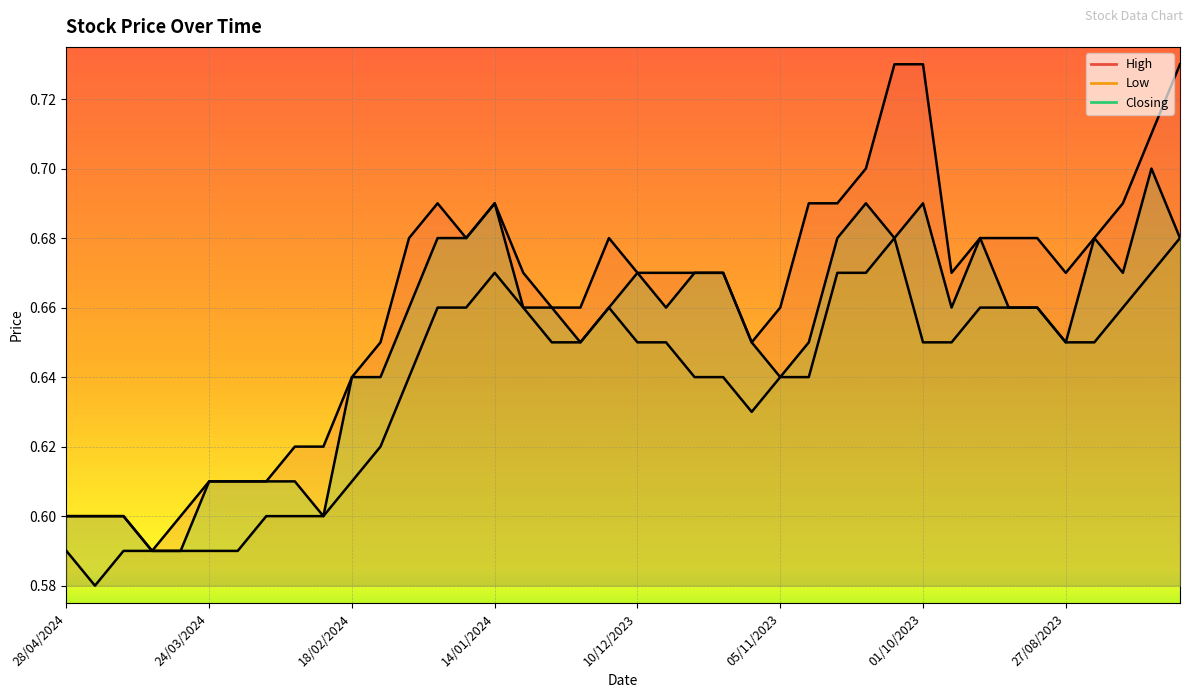

Rank the series by their average value, from lowest to highest.

Low, Closing, High